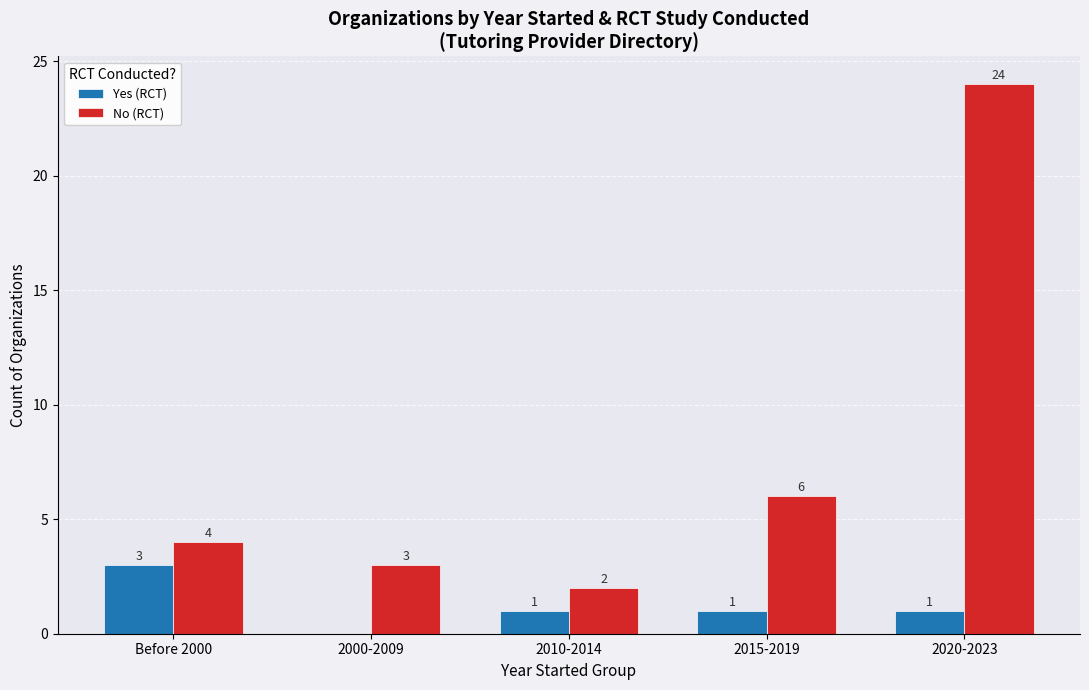

Which series has the largest range (max minus min)?

No (RCT)